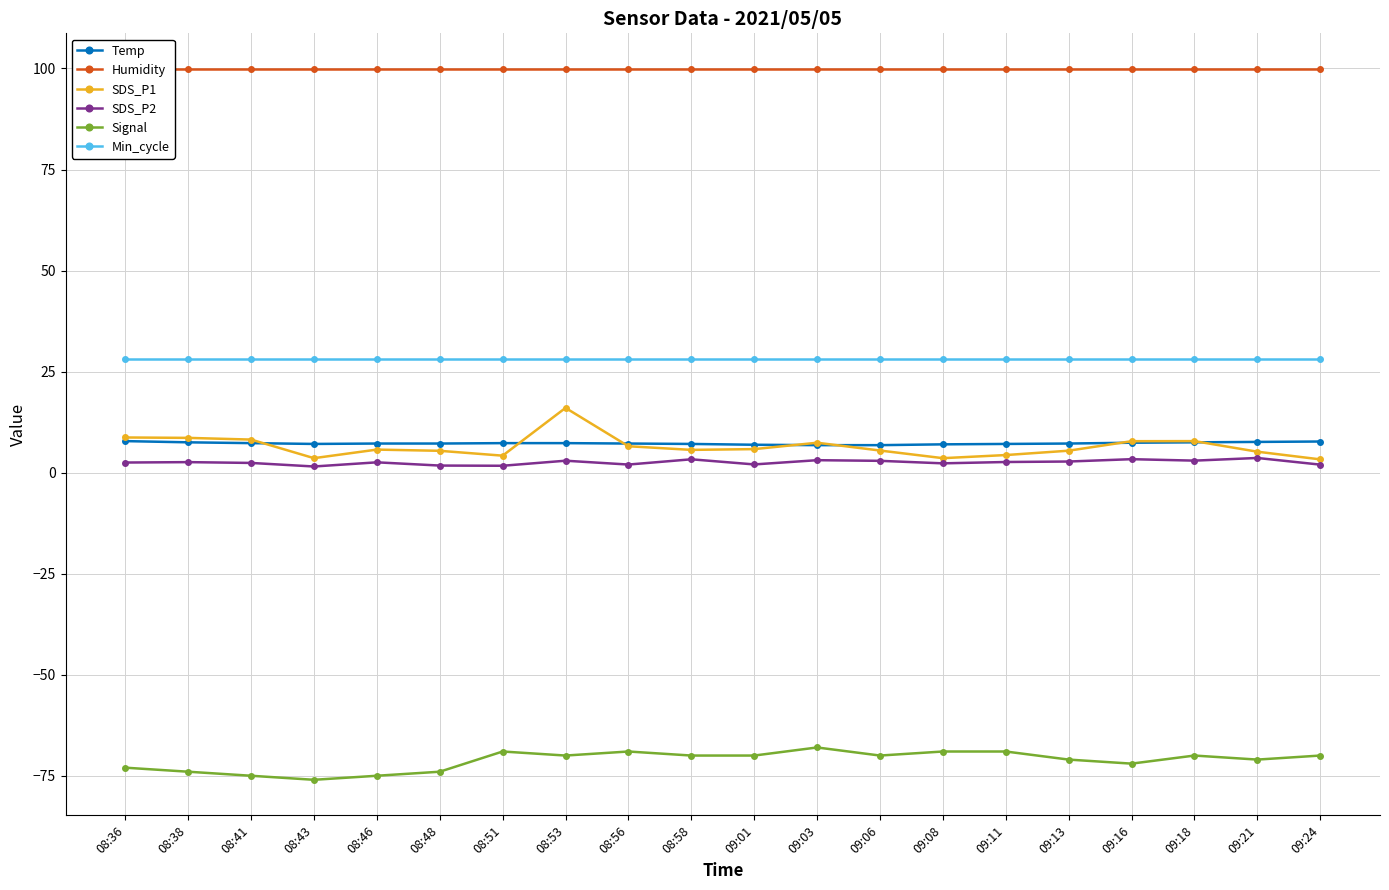

What is the maximum value for SDS_P1?

16.0